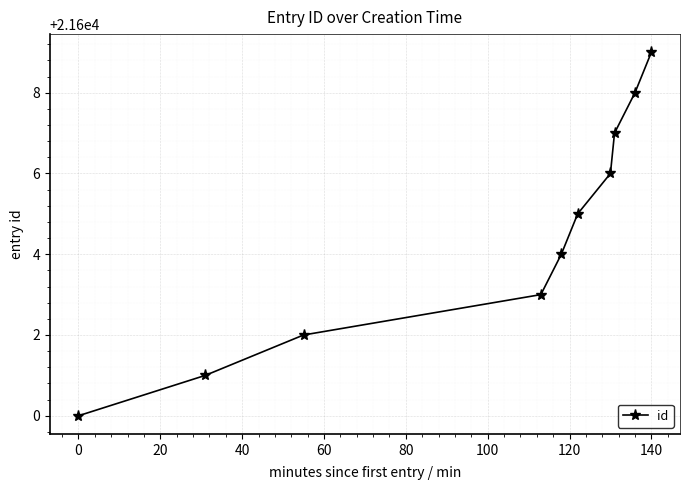

What is the difference between the maximum and minimum values?

9